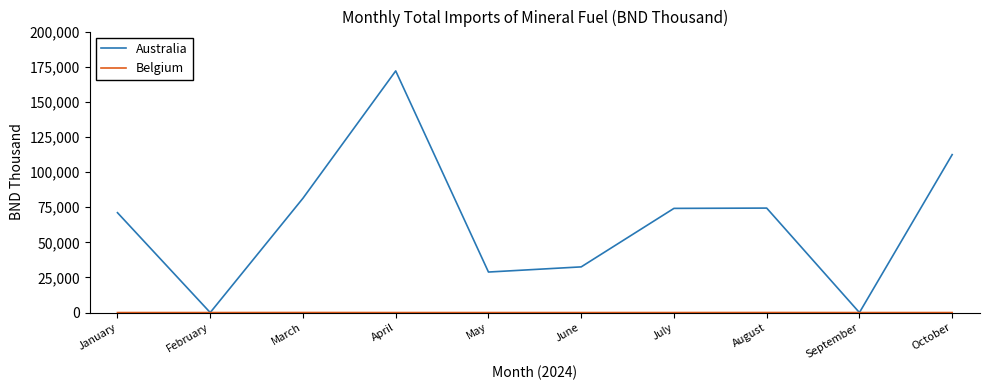

What is the average value of the Australia series?

64669.9